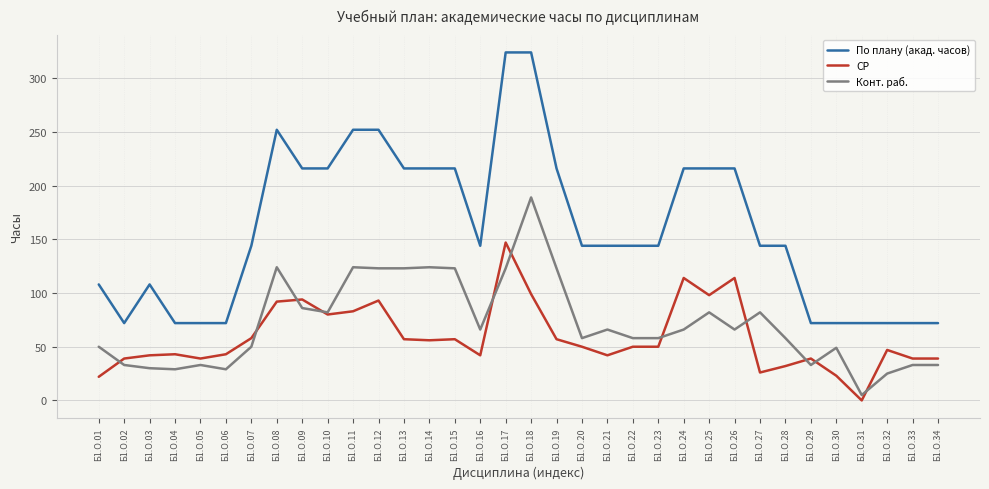

What is the sum of all Конт. раб. values?

2436